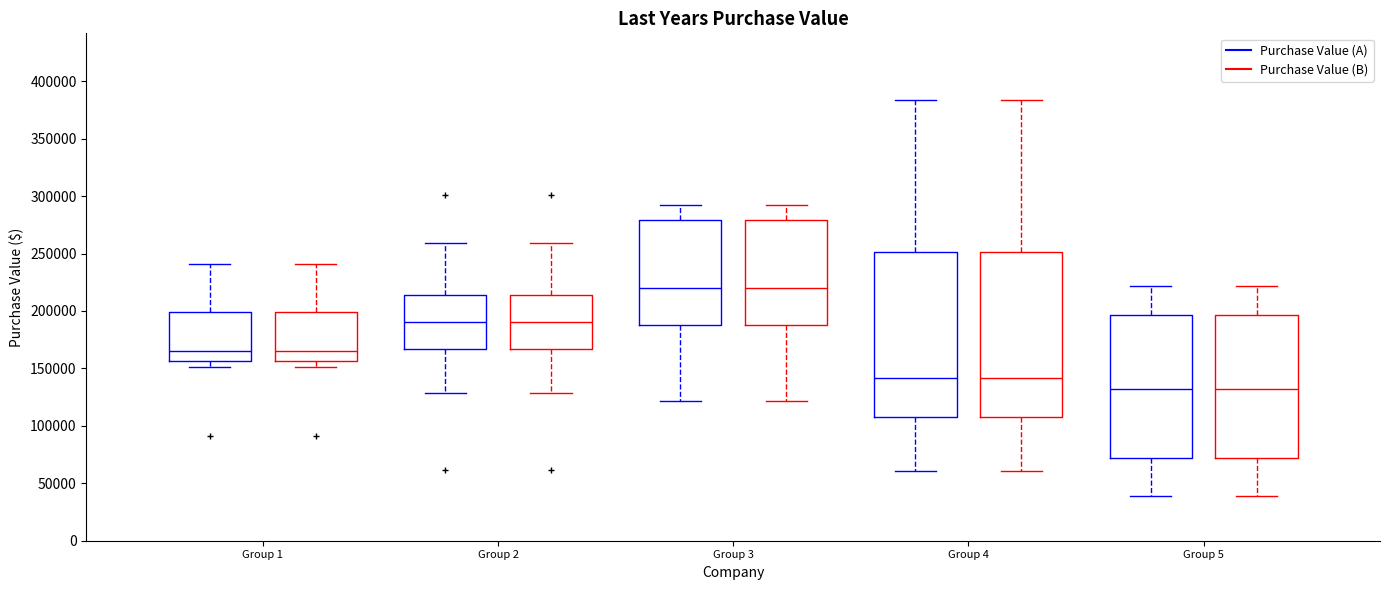

Reading left to right, read every box against the y-axis: the position of its median line, the range the box covers, and the ends of its whiskers. The values are not printed on the chart, so give them approximately, as read against the axis.

Group 1 (Purchase Value (A)): median 165000, box 155000 to 200000, whiskers 150000 to 240000
Group 1 (Purchase Value (B)): median 165000, box 155000 to 200000, whiskers 150000 to 240000
Group 2 (Purchase Value (A)): median 190000, box 165000 to 215000, whiskers 130000 to 260000
Group 2 (Purchase Value (B)): median 190000, box 165000 to 215000, whiskers 130000 to 260000
Group 3 (Purchase Value (A)): median 220000, box 190000 to 280000, whiskers 120000 to 290000
Group 3 (Purchase Value (B)): median 220000, box 190000 to 280000, whiskers 120000 to 290000
Group 4 (Purchase Value (A)): median 140000, box 110000 to 250000, whiskers 60000 to 385000
Group 4 (Purchase Value (B)): median 140000, box 110000 to 250000, whiskers 60000 to 385000
Group 5 (Purchase Value (A)): median 130000, box 70000 to 195000, whiskers 40000 to 220000
Group 5 (Purchase Value (B)): median 130000, box 70000 to 195000, whiskers 40000 to 220000